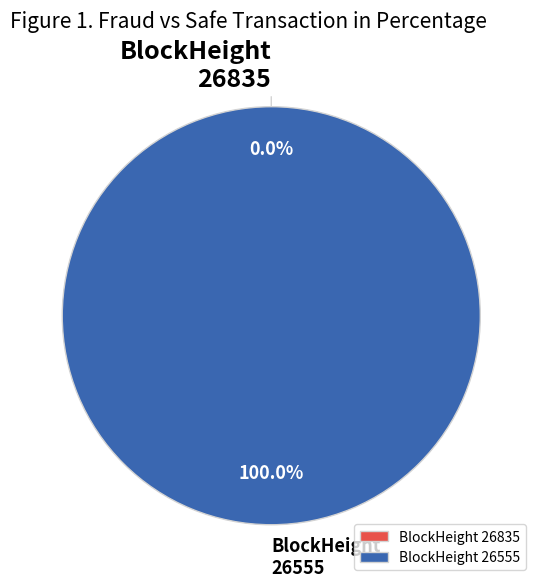

To the nearest percent, what portion does 26555 represent?

100%